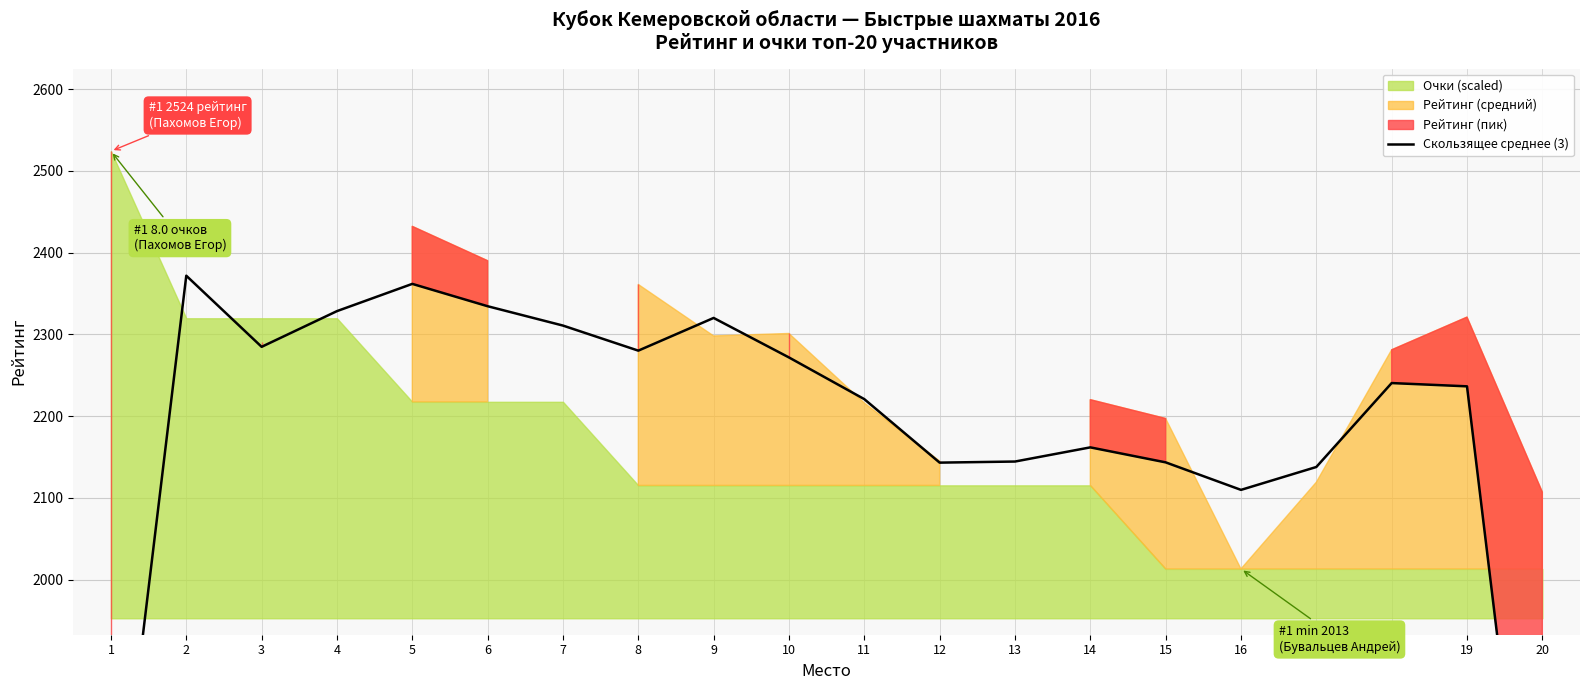

Reading left to right, extract all data points from this chart.

1=1608.3	2=2371.7	3=2284.7	4=2328.3	5=2361.7	6=2334.3	7=2310.7	8=2280.0	9=2320.0	10=2271.7	11=2220.7	12=2143.0	13=2144.3	14=2161.7	15=2143.3	16=2109.7	17=2137.7	18=2240.3	19=2236.3	20=1476.0